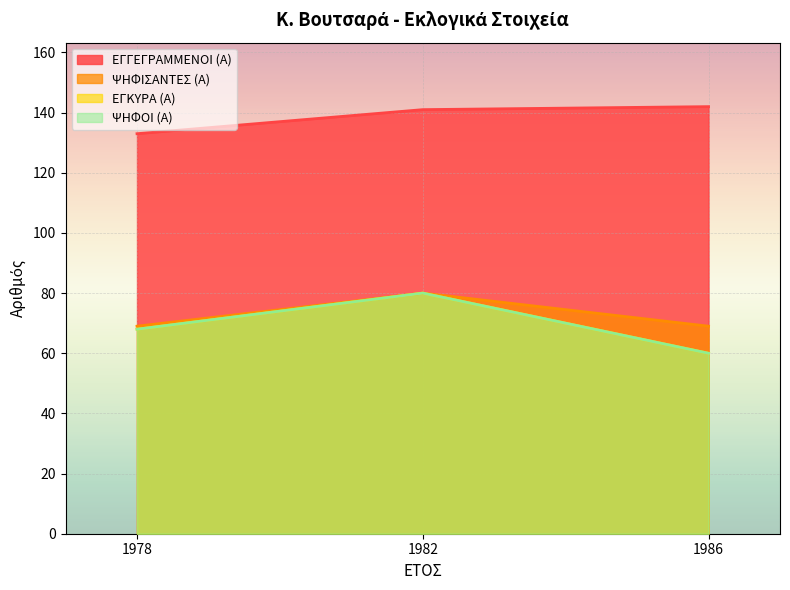

At which category is the sum across all series the highest?

1982